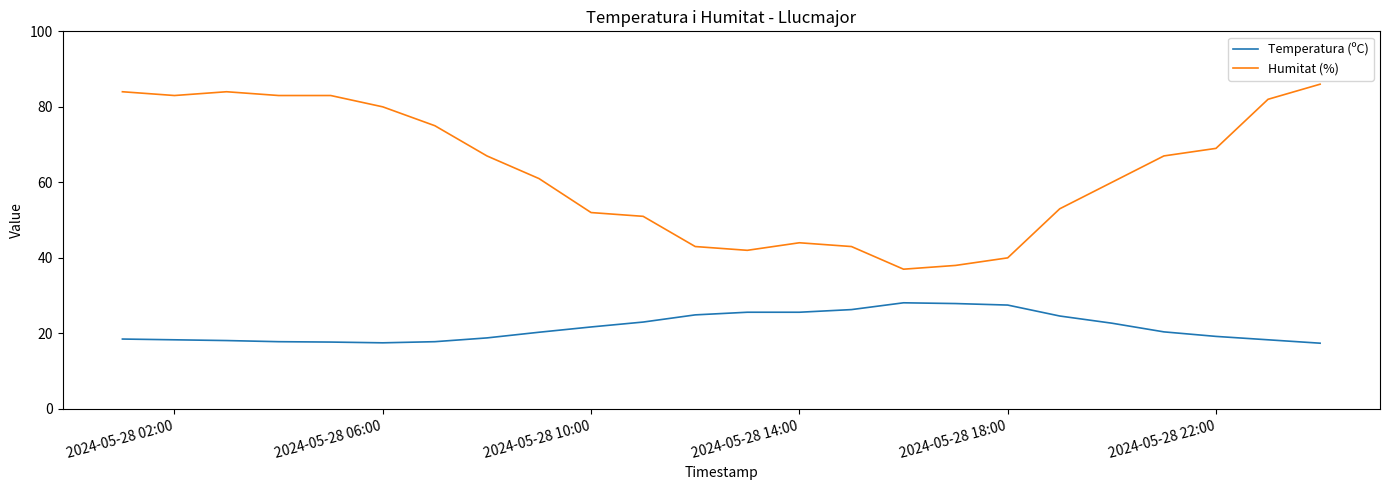

Rank the series by their maximum value, from lowest to highest.

Temperatura (ºC), Humitat (%)